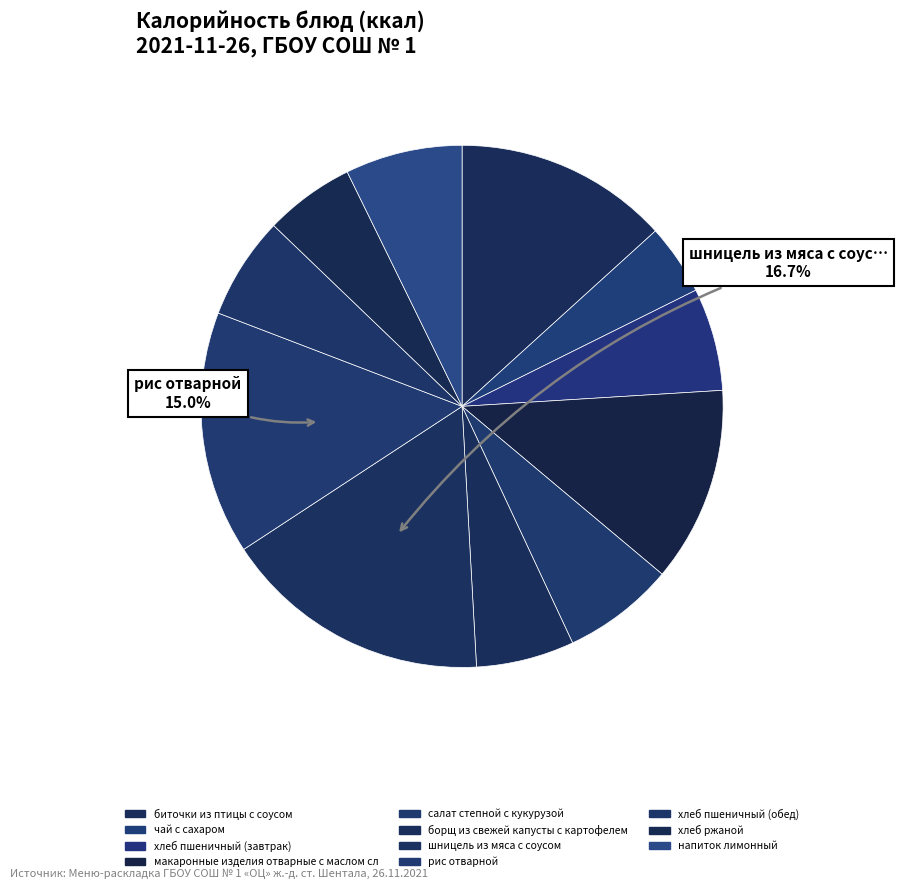

Is there a majority slice in this chart?

No